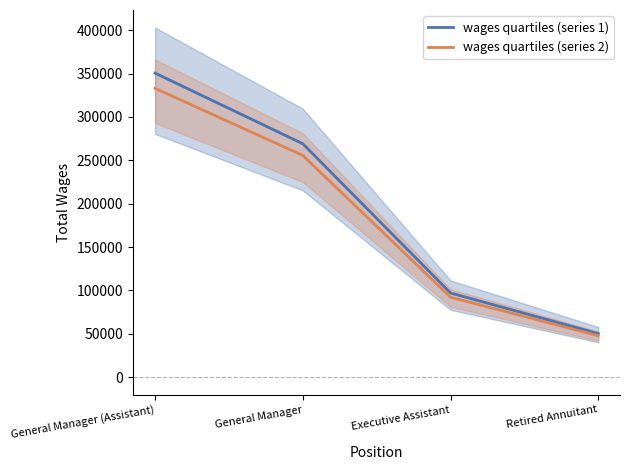

True or false: wages quartiles (series 1) and wages quartiles (series 2) cross at least once.

False